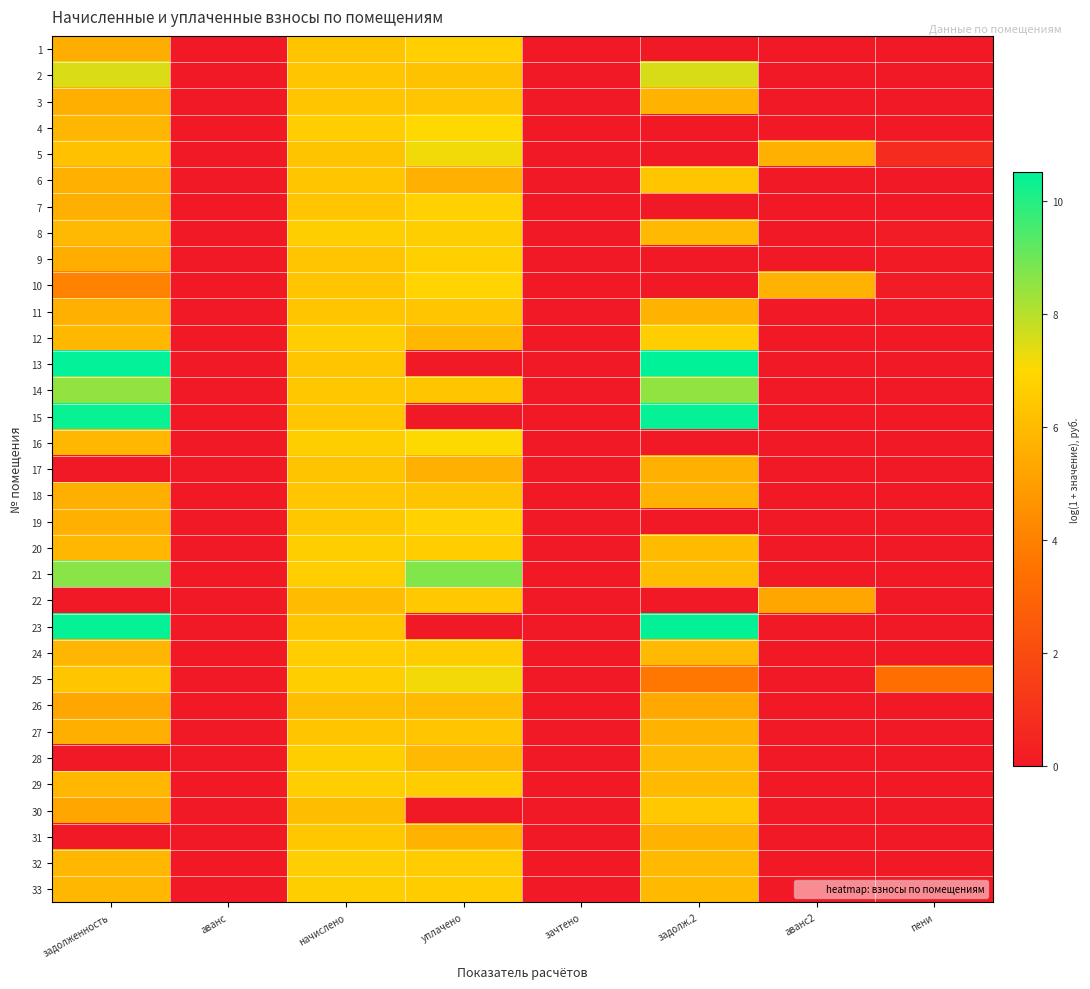

Which category has the highest value across all series?

задолж.2